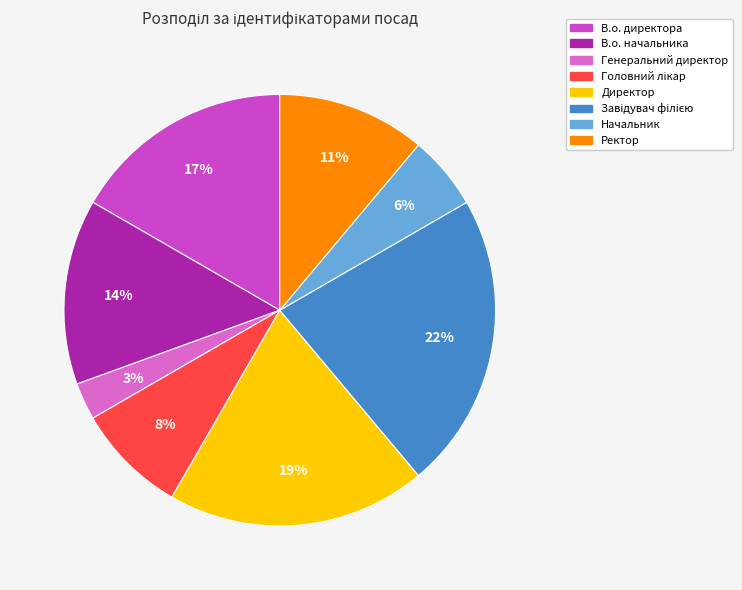

Count the number of slices in the pie.

8